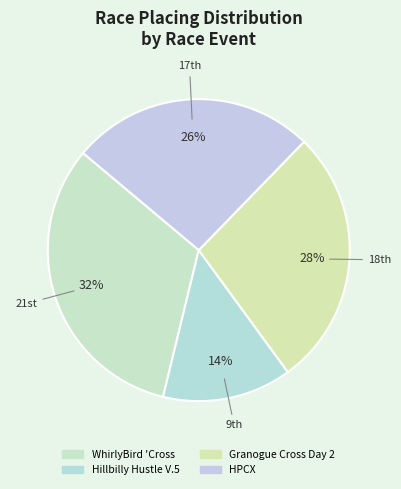

How many slices are in this pie chart?

4